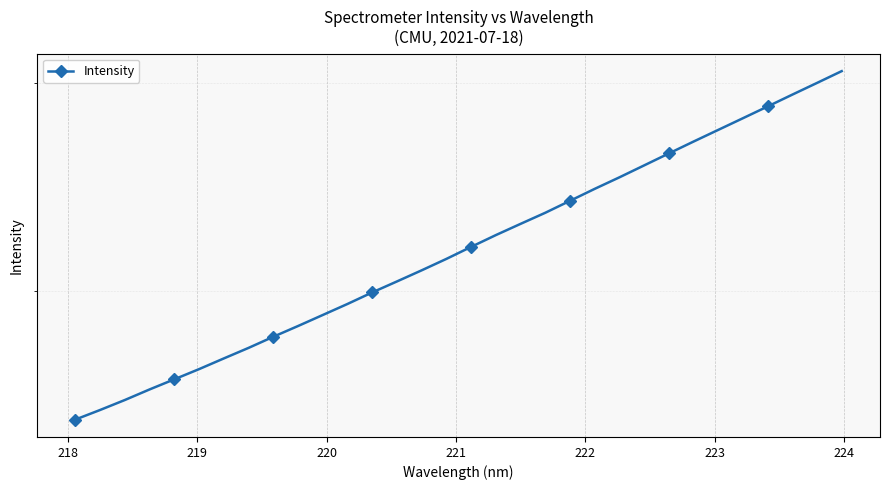

Count the number of data series in this chart.

1